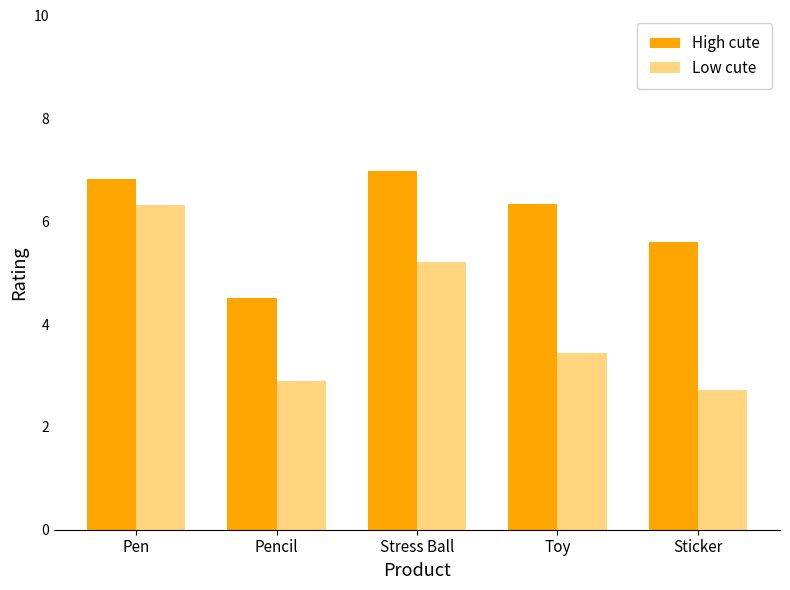

What is the difference between the second highest and second lowest values in the Low cute series?

2.3